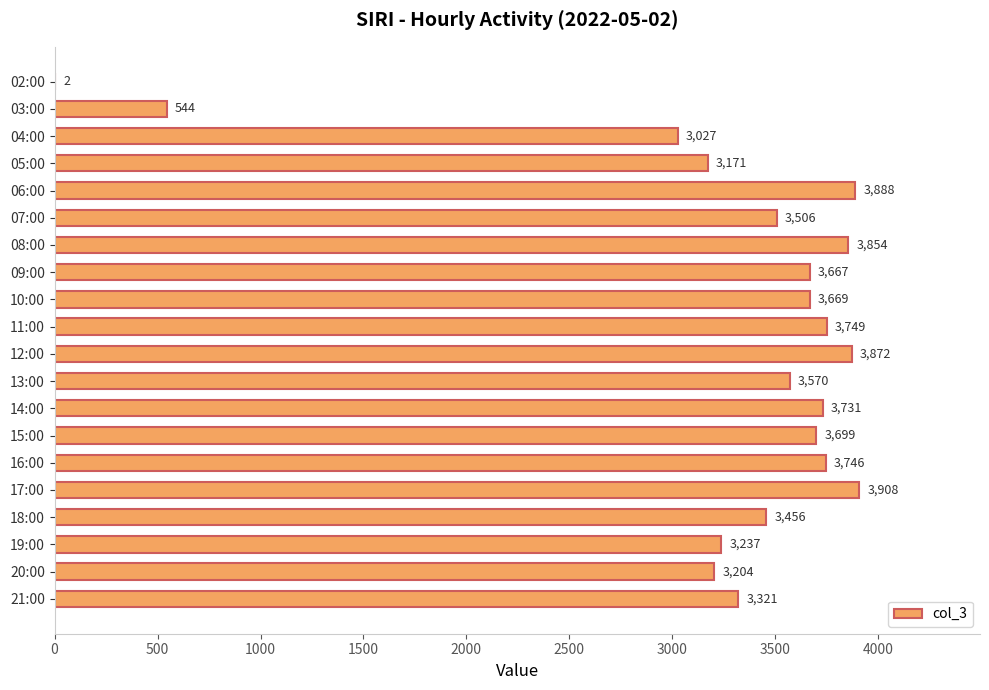

What is the change in value from 02:00 to 16:00?

+3744